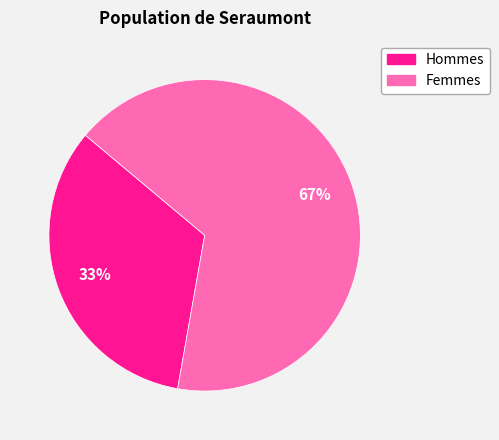

Does any single category account for the majority?

Yes